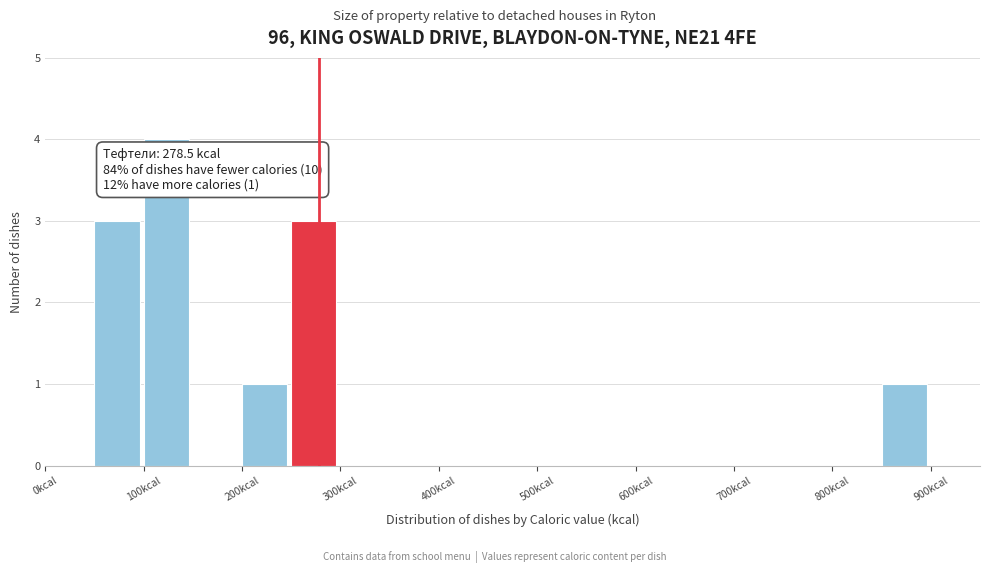

Which range on the x-axis has the tallest bar?

100 to 150